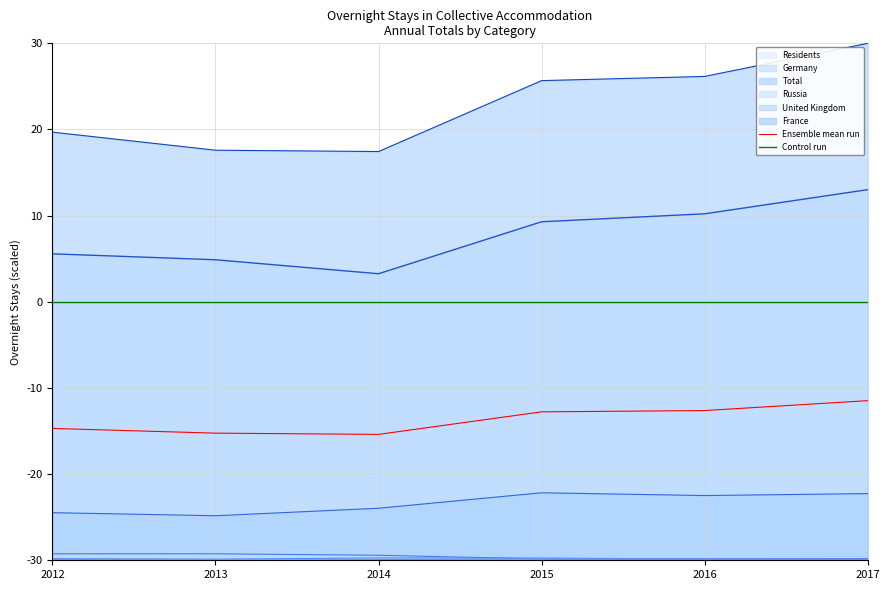

True or false: Control run and Ensemble mean run cross at least once.

False